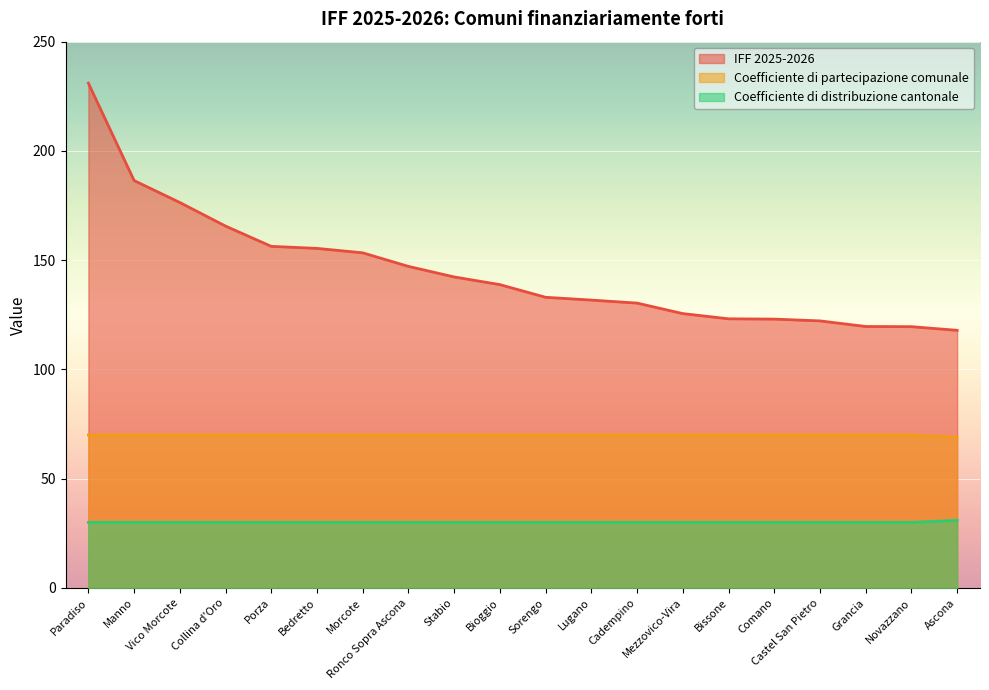

Does the chart display data point markers on the line(s)?

No